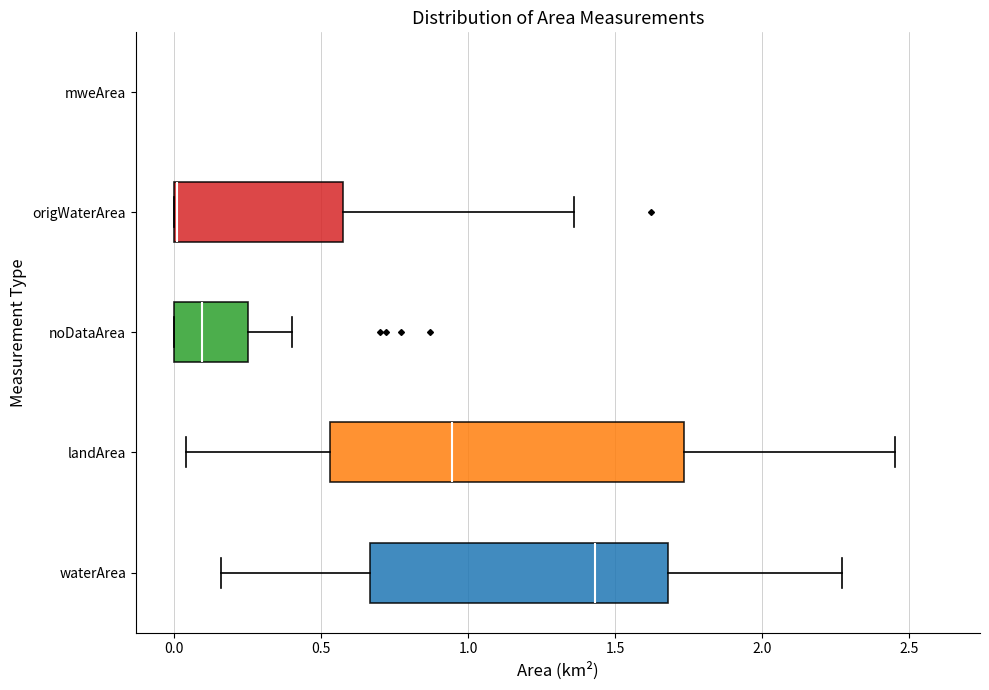

Which box is the widest, from its left edge to its right edge?

landArea